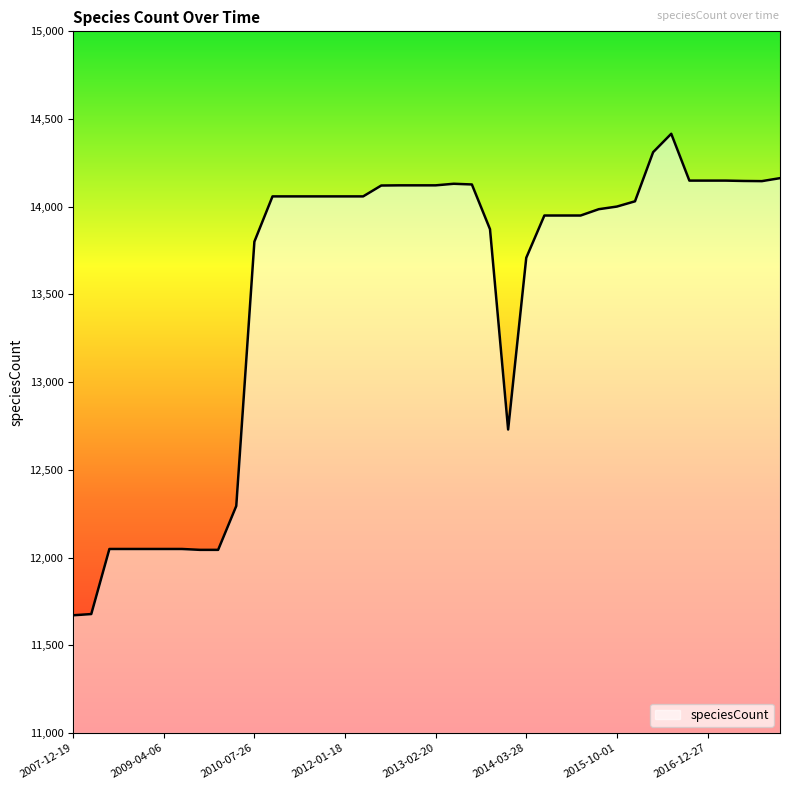

What is the minimum value shown in the chart?

11671